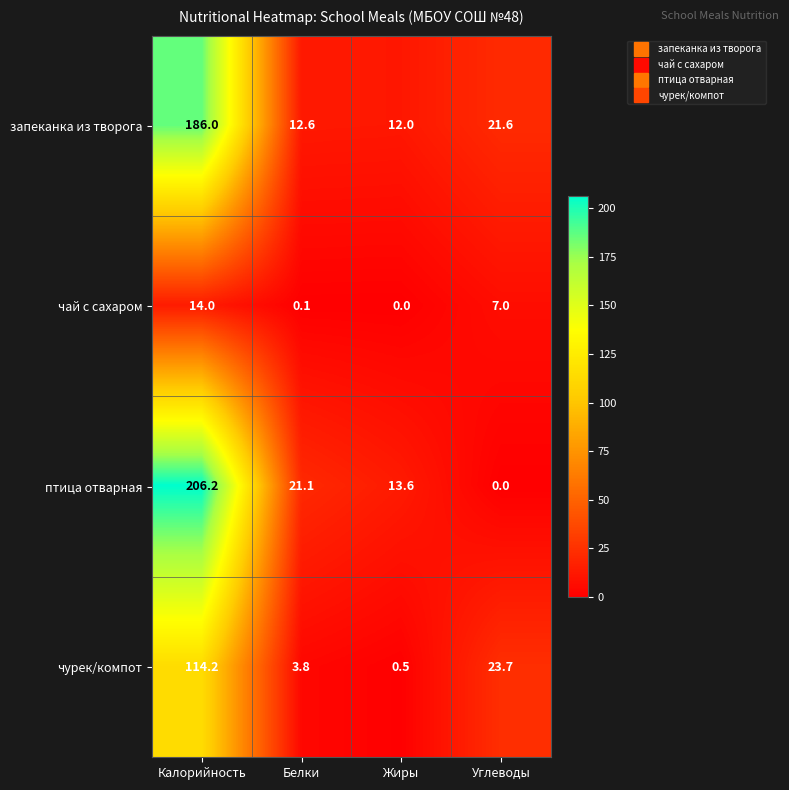

The value of чурек/компот at Жиры is 0.5. True or false?

True